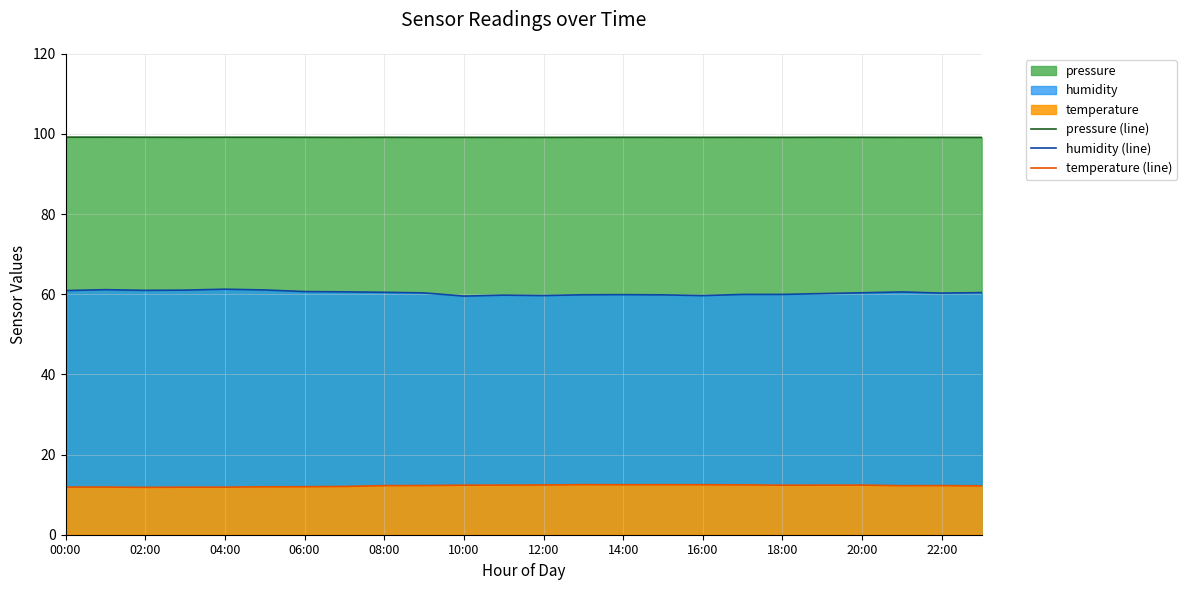

Does the chart display data point markers on the line(s)?

No